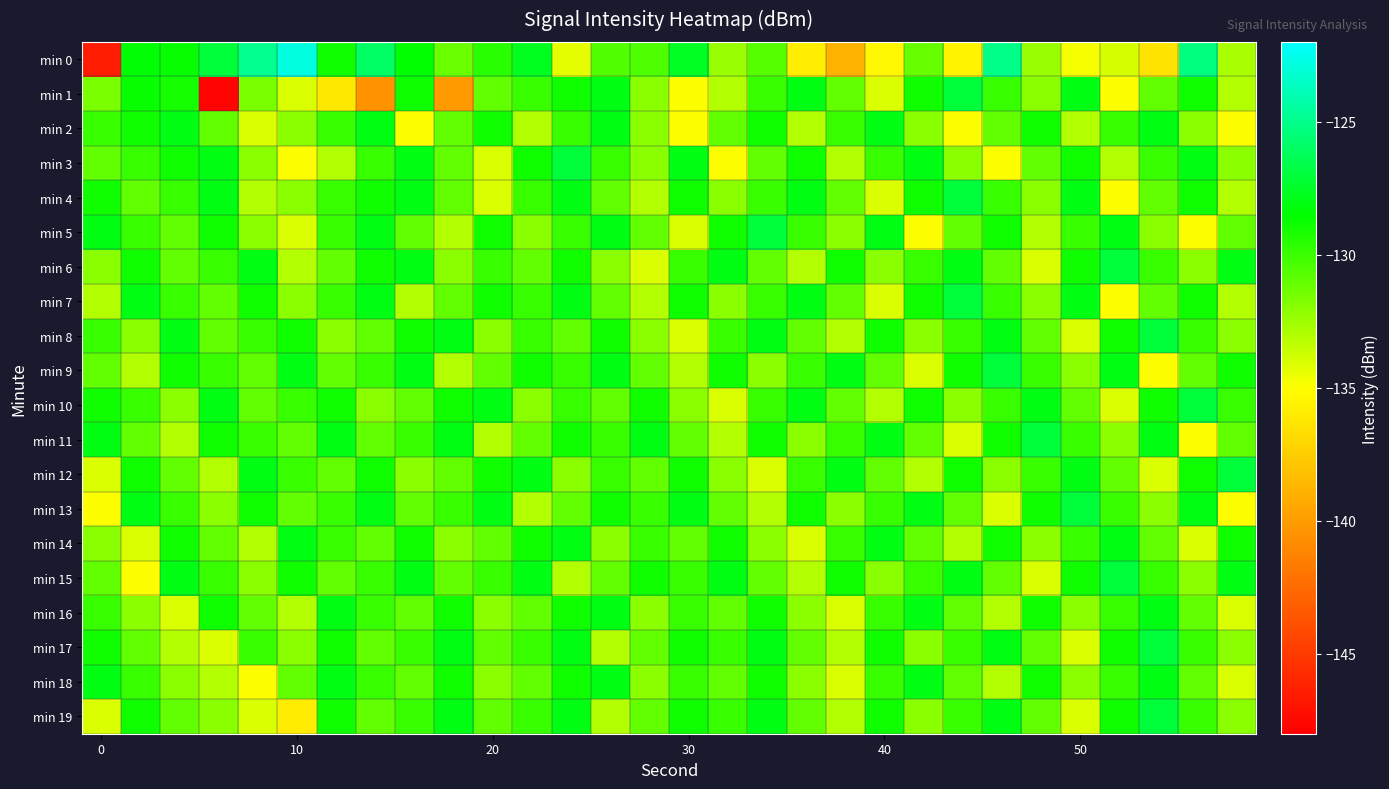

Reading left to right, extract all data points from this chart.

min 0: -146.5	-128.5	-128.7	-127.0	-124.9	-122.9	-129.0	-126.0	-128.5	-131.2	-129.6	-127.8	-134.3	-130.6	-130.5	-127.7	-132.4	-130.7	-135.8	-138.9	-135.3	-131.1	-135.5	-125.1	-132.4	-134.8	-133.9	-136.3	-125.3	-132.8
min 1: -131.6	-128.7	-129.0	-147.7	-131.6	-134.1	-136.2	-140.4	-128.9	-140.1	-131.0	-130.0	-129.0	-128.0	-132.0	-135.0	-133.0	-130.0	-128.0	-131.0	-134.0	-129.0	-127.0	-130.0	-132.0	-128.0	-135.0	-131.0	-129.0	-133.0
min 2: -130.0	-129.0	-128.0	-131.0	-134.0	-132.0	-130.0	-128.0	-135.0	-131.0	-129.0	-133.0	-130.0	-128.0	-132.0	-135.0	-131.0	-129.0	-133.0	-130.0	-128.0	-132.0	-135.0	-131.0	-129.0	-133.0	-130.0	-128.0	-132.0	-135.0
min 3: -131.0	-130.0	-129.0	-128.0	-132.0	-135.0	-133.0	-130.0	-128.0	-131.0	-134.0	-129.0	-127.0	-130.0	-132.0	-128.0	-135.0	-131.0	-129.0	-133.0	-130.0	-128.0	-132.0	-135.0	-131.0	-129.0	-133.0	-130.0	-128.0	-132.0
min 4: -129.0	-131.0	-130.0	-128.0	-133.0	-132.0	-130.0	-129.0	-128.0	-131.0	-134.0	-130.0	-128.0	-131.0	-133.0	-129.0	-132.0	-130.0	-128.0	-131.0	-134.0	-129.0	-127.0	-130.0	-132.0	-128.0	-135.0	-131.0	-129.0	-133.0
min 5: -128.0	-130.0	-131.0	-129.0	-132.0	-134.0	-130.0	-128.0	-131.0	-133.0	-129.0	-132.0	-130.0	-128.0	-131.0	-134.0	-129.0	-127.0	-130.0	-132.0	-128.0	-135.0	-131.0	-129.0	-133.0	-130.0	-128.0	-132.0	-135.0	-131.0
min 6: -132.0	-129.0	-131.0	-130.0	-128.0	-133.0	-131.0	-129.0	-128.0	-132.0	-130.0	-131.0	-129.0	-132.0	-134.0	-130.0	-128.0	-131.0	-133.0	-129.0	-132.0	-130.0	-128.0	-131.0	-134.0	-129.0	-127.0	-130.0	-132.0	-128.0
min 7: -133.0	-128.0	-130.0	-131.0	-129.0	-132.0	-130.0	-128.0	-133.0	-131.0	-129.0	-130.0	-128.0	-131.0	-133.0	-129.0	-132.0	-130.0	-128.0	-131.0	-134.0	-129.0	-127.0	-130.0	-132.0	-128.0	-135.0	-131.0	-129.0	-133.0
min 8: -130.0	-132.0	-128.0	-131.0	-130.0	-129.0	-132.0	-131.0	-129.0	-128.0	-132.0	-130.0	-131.0	-129.0	-132.0	-134.0	-130.0	-128.0	-131.0	-133.0	-129.0	-132.0	-130.0	-128.0	-131.0	-134.0	-129.0	-127.0	-130.0	-132.0
min 9: -131.0	-133.0	-129.0	-130.0	-131.0	-128.0	-131.0	-130.0	-128.0	-133.0	-131.0	-129.0	-130.0	-128.0	-131.0	-133.0	-129.0	-132.0	-130.0	-128.0	-131.0	-134.0	-129.0	-127.0	-130.0	-132.0	-128.0	-135.0	-131.0	-129.0
min 10: -129.0	-130.0	-132.0	-128.0	-131.0	-130.0	-129.0	-132.0	-131.0	-129.0	-128.0	-132.0	-130.0	-131.0	-129.0	-132.0	-134.0	-130.0	-128.0	-131.0	-133.0	-129.0	-132.0	-130.0	-128.0	-131.0	-134.0	-129.0	-127.0	-130.0
min 11: -128.0	-131.0	-133.0	-129.0	-130.0	-131.0	-128.0	-131.0	-130.0	-128.0	-133.0	-131.0	-129.0	-130.0	-128.0	-131.0	-133.0	-129.0	-132.0	-130.0	-128.0	-131.0	-134.0	-129.0	-127.0	-130.0	-132.0	-128.0	-135.0	-131.0
min 12: -134.0	-129.0	-131.0	-133.0	-128.0	-130.0	-131.0	-129.0	-132.0	-131.0	-129.0	-128.0	-132.0	-130.0	-131.0	-129.0	-132.0	-134.0	-130.0	-128.0	-131.0	-133.0	-129.0	-132.0	-130.0	-128.0	-131.0	-134.0	-129.0	-127.0
min 13: -135.0	-128.0	-130.0	-132.0	-129.0	-131.0	-130.0	-128.0	-131.0	-130.0	-128.0	-133.0	-131.0	-129.0	-130.0	-128.0	-131.0	-133.0	-129.0	-132.0	-130.0	-128.0	-131.0	-134.0	-129.0	-127.0	-130.0	-132.0	-128.0	-135.0
min 14: -132.0	-134.0	-129.0	-131.0	-133.0	-128.0	-130.0	-131.0	-129.0	-132.0	-131.0	-129.0	-128.0	-132.0	-130.0	-131.0	-129.0	-132.0	-134.0	-130.0	-128.0	-131.0	-133.0	-129.0	-132.0	-130.0	-128.0	-131.0	-134.0	-129.0
min 15: -131.0	-135.0	-128.0	-130.0	-132.0	-129.0	-131.0	-130.0	-128.0	-131.0	-130.0	-128.0	-133.0	-131.0	-129.0	-130.0	-128.0	-131.0	-133.0	-129.0	-132.0	-130.0	-128.0	-131.0	-134.0	-129.0	-127.0	-130.0	-132.0	-128.0
min 16: -130.0	-132.0	-134.0	-129.0	-131.0	-133.0	-128.0	-130.0	-131.0	-129.0	-132.0	-131.0	-129.0	-128.0	-132.0	-130.0	-131.0	-129.0	-132.0	-134.0	-130.0	-128.0	-131.0	-133.0	-129.0	-132.0	-130.0	-128.0	-131.0	-134.0
min 17: -129.0	-131.0	-133.0	-134.0	-130.0	-132.0	-129.0	-131.0	-130.0	-128.0	-131.0	-130.0	-128.0	-133.0	-131.0	-129.0	-130.0	-128.0	-131.0	-133.0	-129.0	-132.0	-130.0	-128.0	-131.0	-134.0	-129.0	-127.0	-130.0	-132.0
min 18: -128.0	-130.0	-132.0	-133.0	-135.0	-131.0	-128.0	-130.0	-131.0	-129.0	-132.0	-131.0	-129.0	-128.0	-132.0	-130.0	-131.0	-129.0	-132.0	-134.0	-130.0	-128.0	-131.0	-133.0	-129.0	-132.0	-130.0	-128.0	-131.0	-134.0
min 19: -134.0	-129.0	-131.0	-132.0	-134.0	-136.0	-129.0	-131.0	-130.0	-128.0	-131.0	-130.0	-128.0	-133.0	-131.0	-129.0	-130.0	-128.0	-131.0	-133.0	-129.0	-132.0	-130.0	-128.0	-131.0	-134.0	-129.0	-127.0	-130.0	-132.0